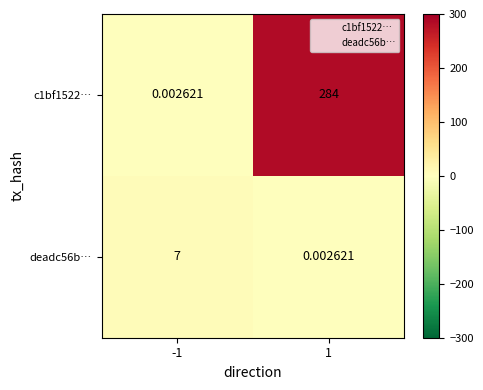

What is the spread (max minus min) of values at -1?

7.0